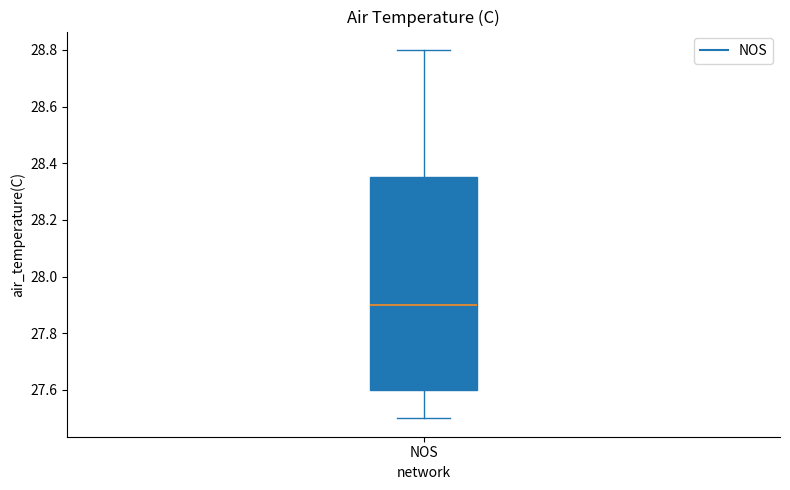

Read this box plot against the y-axis: the position of the median line, the range covered by the box, and the ends of both whiskers. The values are not printed on the chart, so give them approximately, as read against the axis.

median 27.90, box 27.60 to 28.36, whiskers 27.50 to 28.80